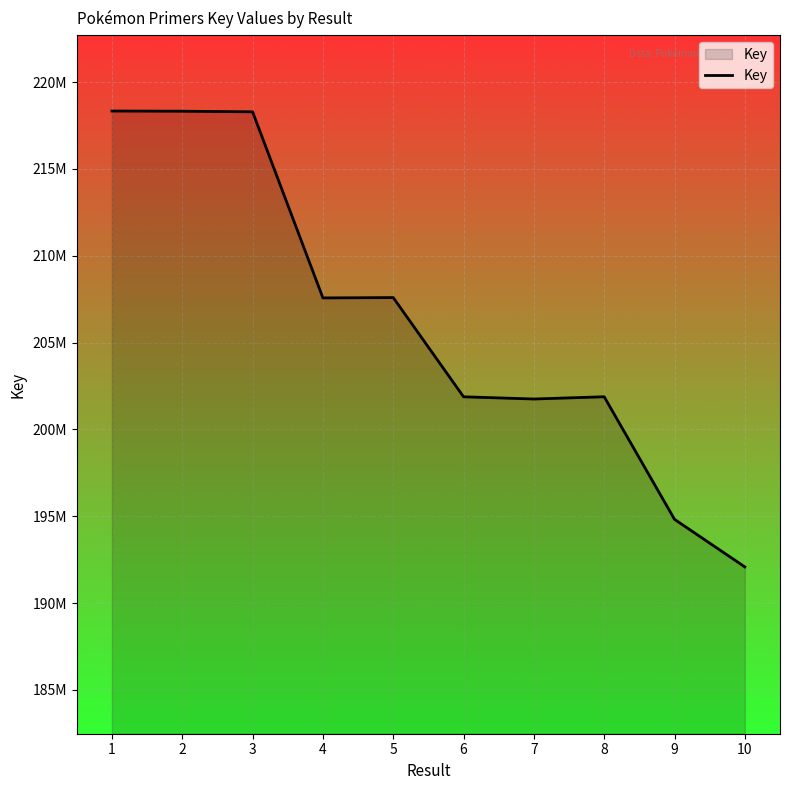

At which category does the data reach its first local valley?

4